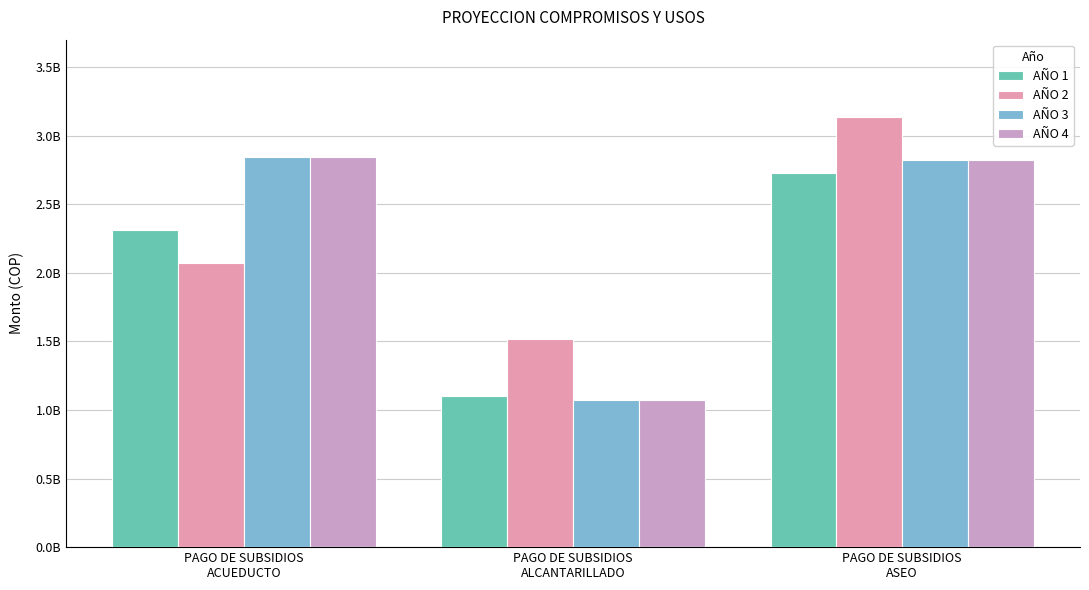

What are all the series names shown in the legend?

AÑO 1, AÑO 2, AÑO 3, AÑO 4